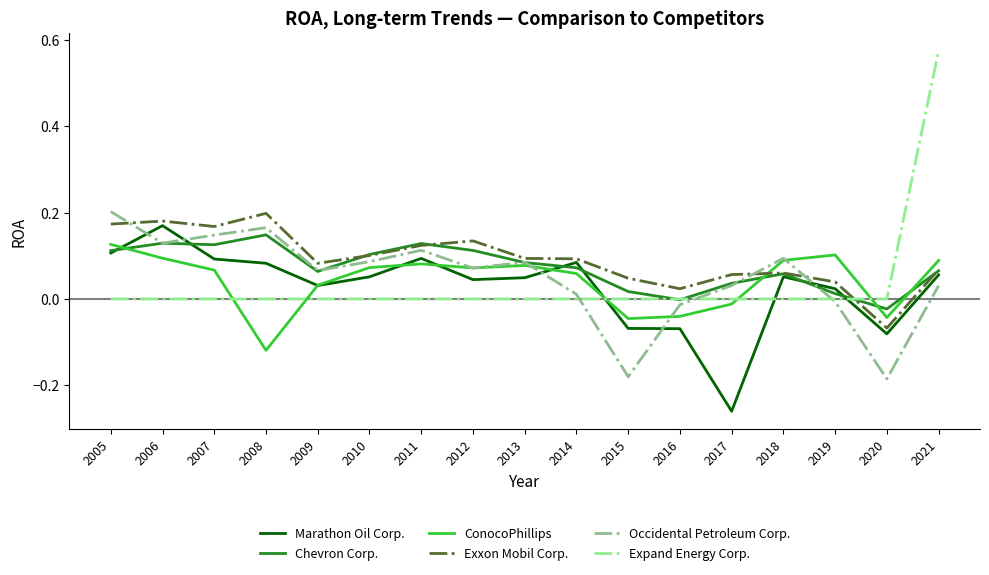

At which category is the sum across all series the highest?

2021